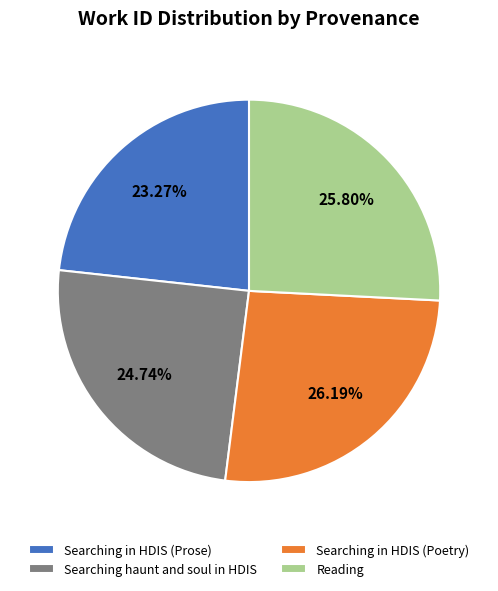

What percentage is NOT represented by Searching in HDIS (Prose)?

76.7%